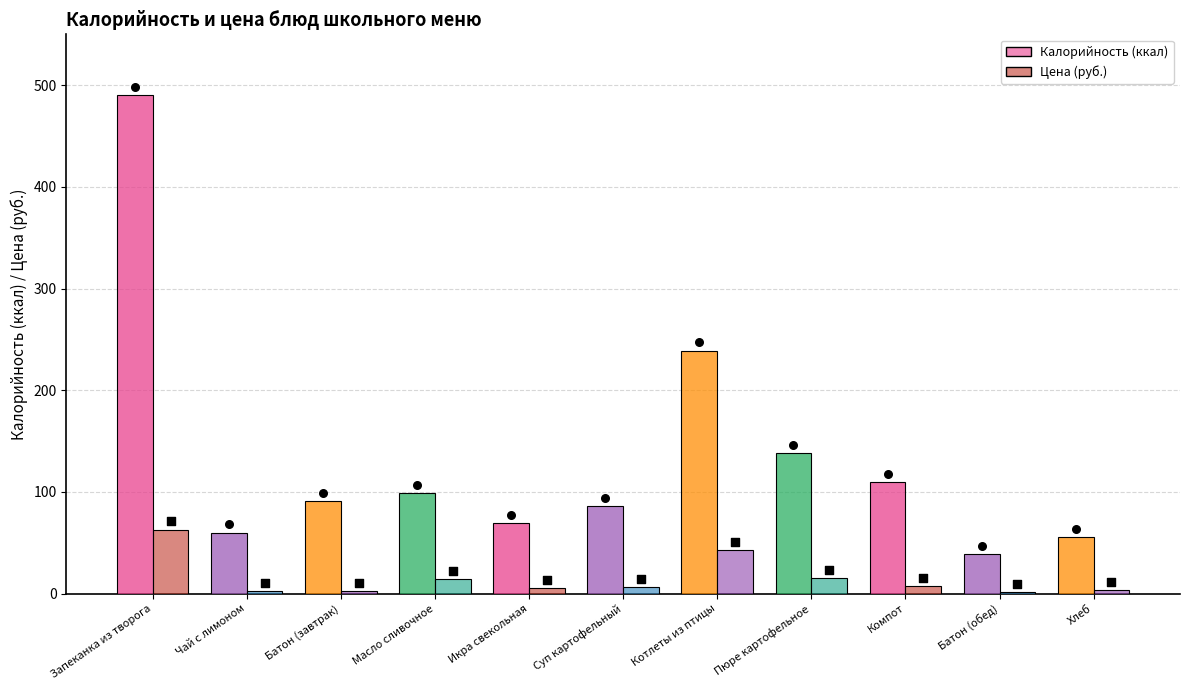

Is the value of Калорийность at Батон (обед) greater than the value of Цена (руб.) at Батон (завтрак)?

Yes